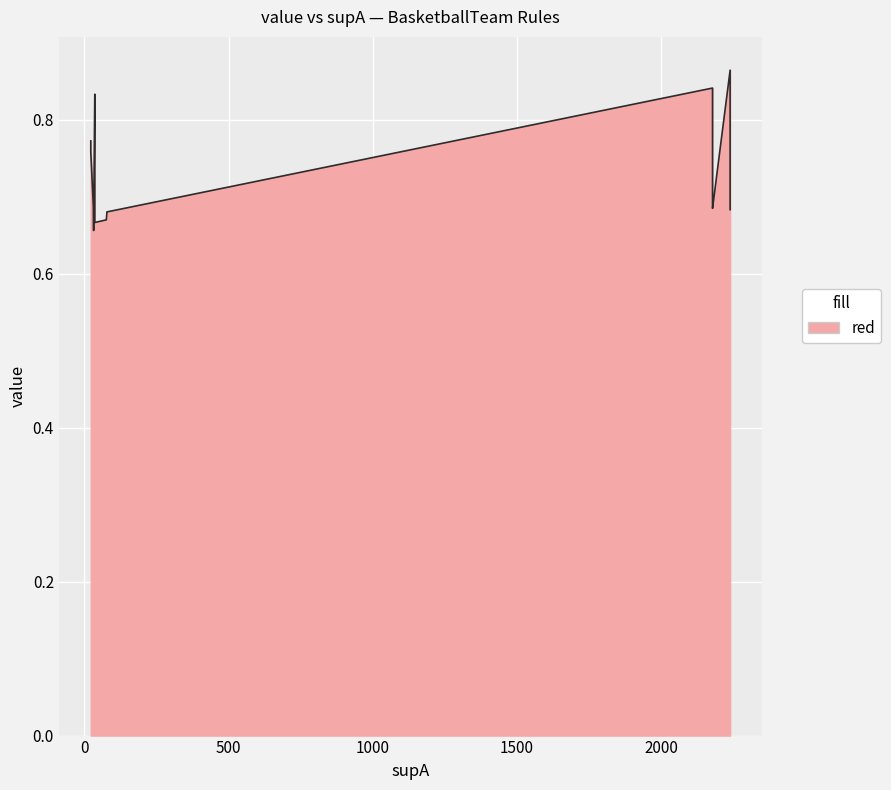

What value does the data have at 12?

0.8